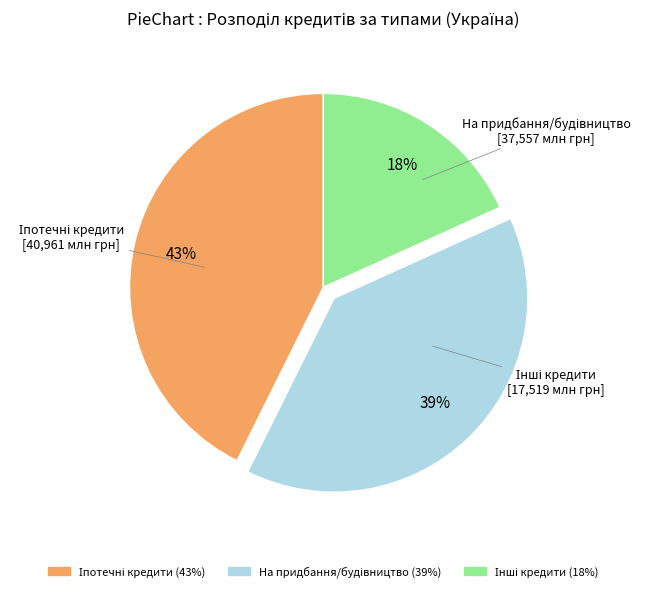

Is there any slice that represents more than half of the pie?

No